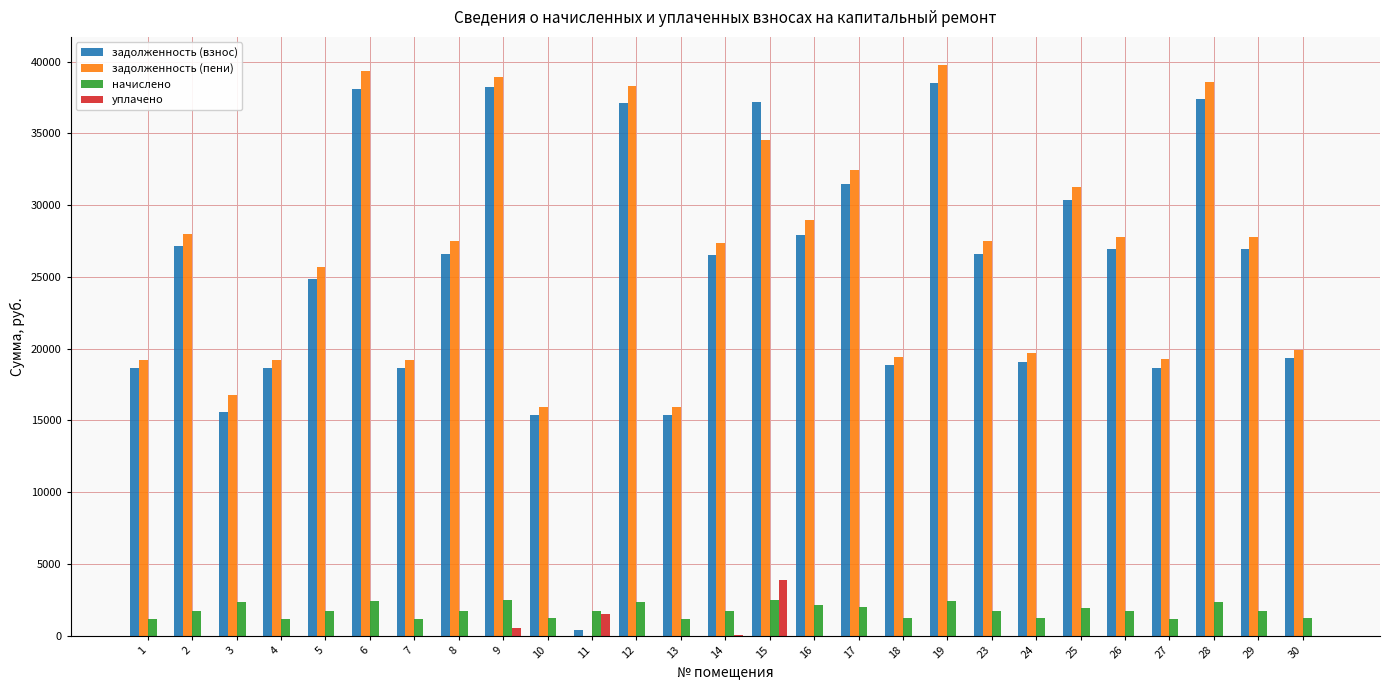

Is the value of начислено at 24 greater than the value of задолженность (пени) at 15?

No